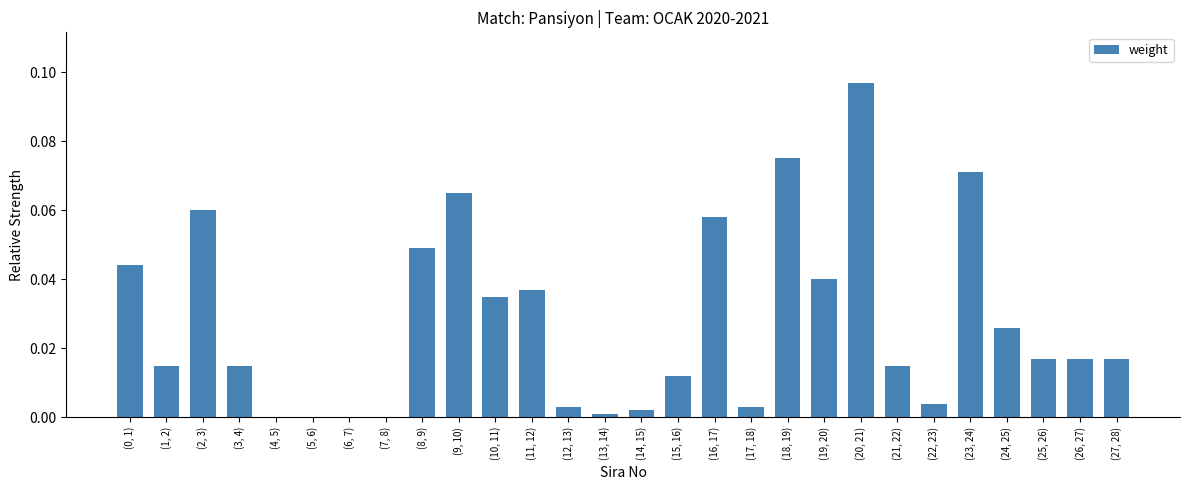

How many distinct data groups are displayed?

1